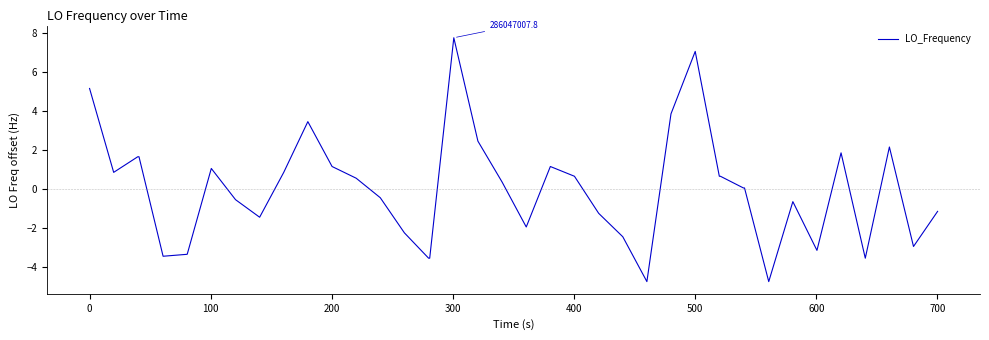

How many lines are shown in the chart?

1